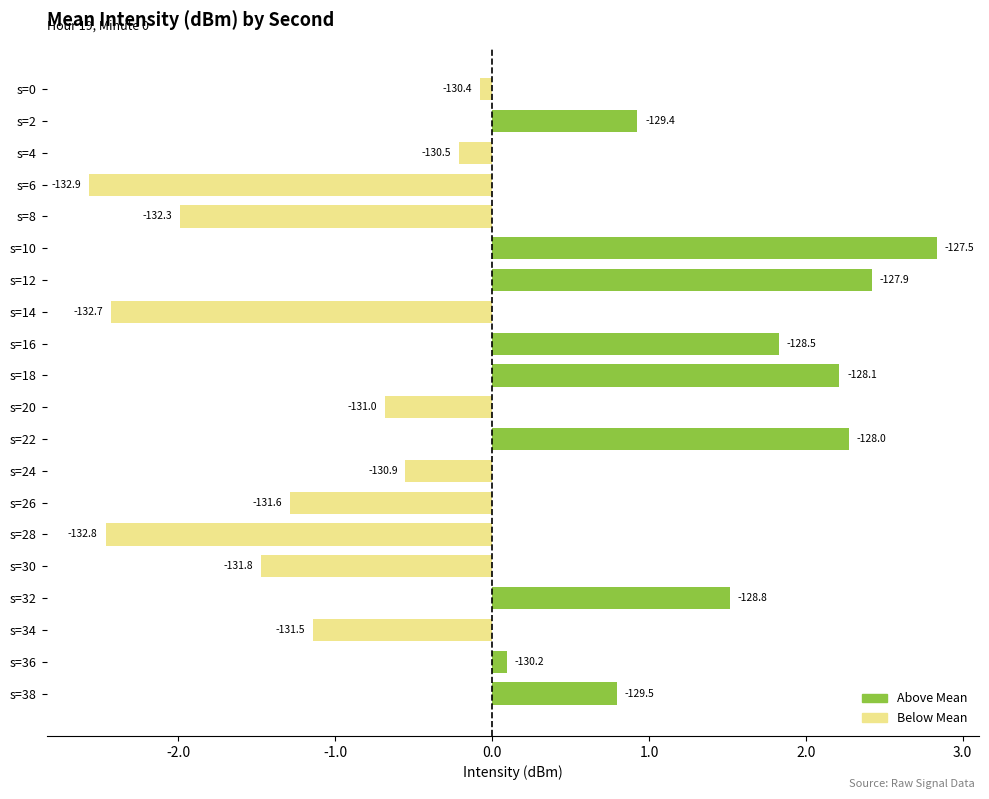

How many bars are there in total?

20